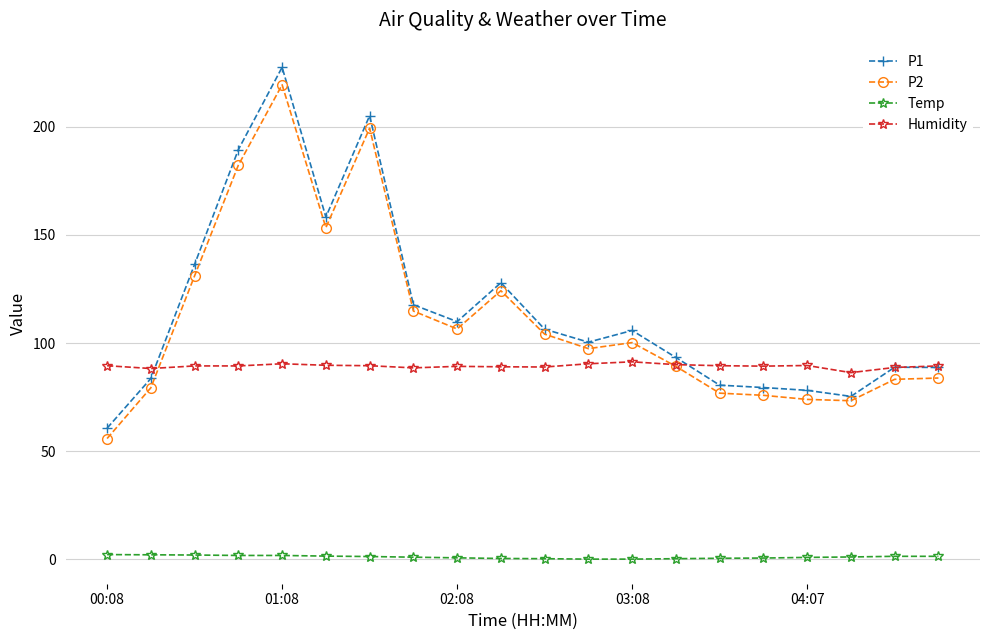

At how many categories does at least one series exceed 175?

3